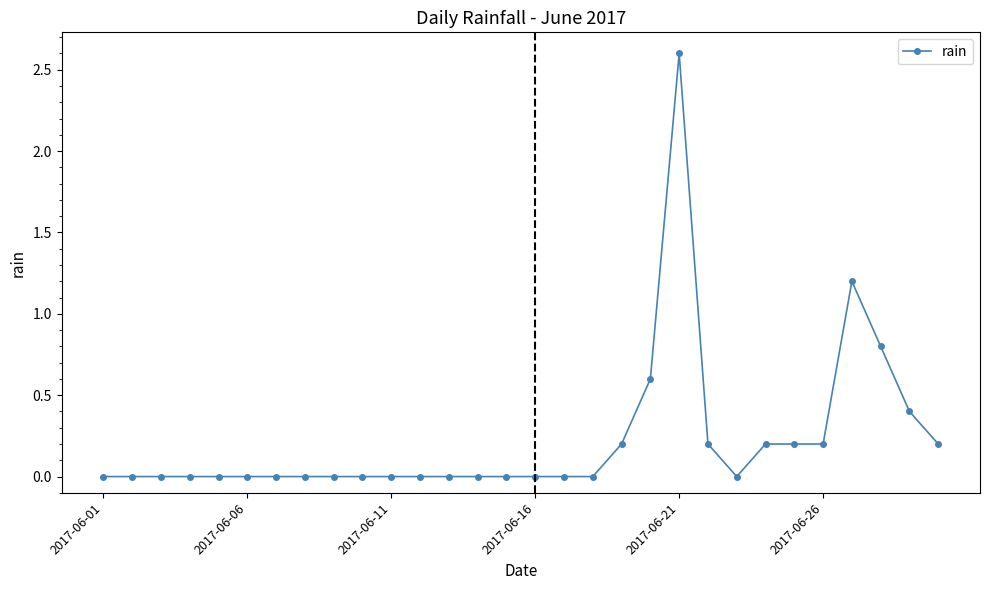

How many distinct data groups are displayed?

1